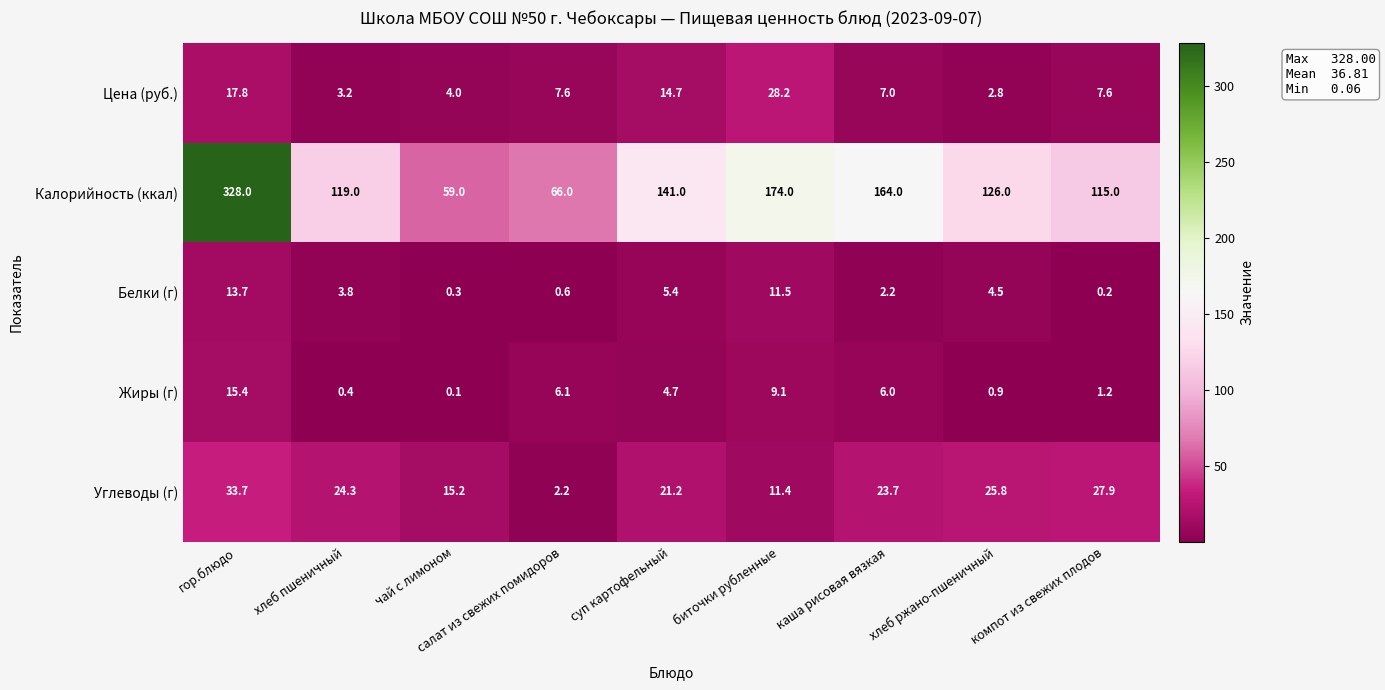

What is the difference between the second highest and minimum values in the Калорийность (ккал) series?

115.0